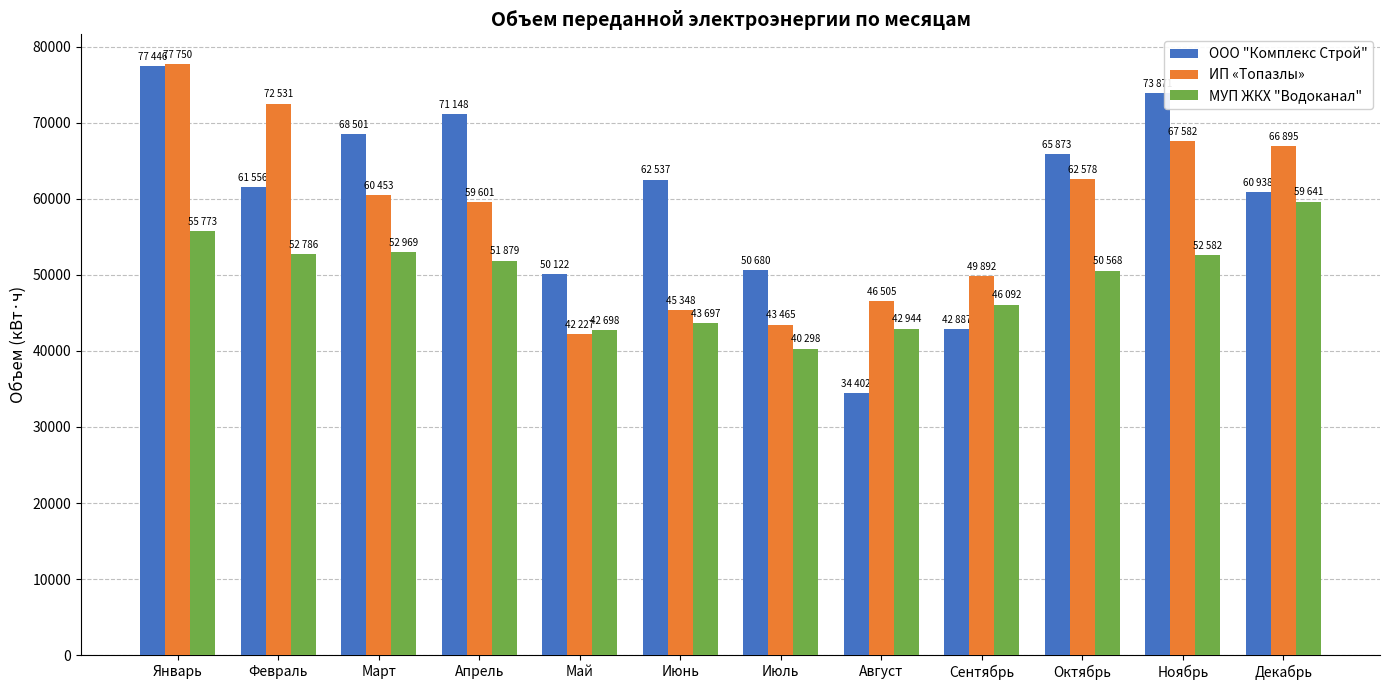

What is the difference between the maximum and minimum values in the ООО "Комплекс Строй" series?

43044